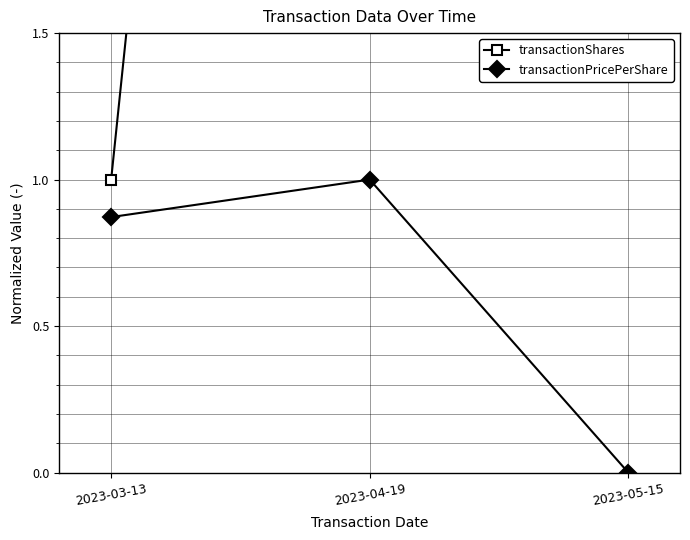

How many lines are shown in the chart?

2